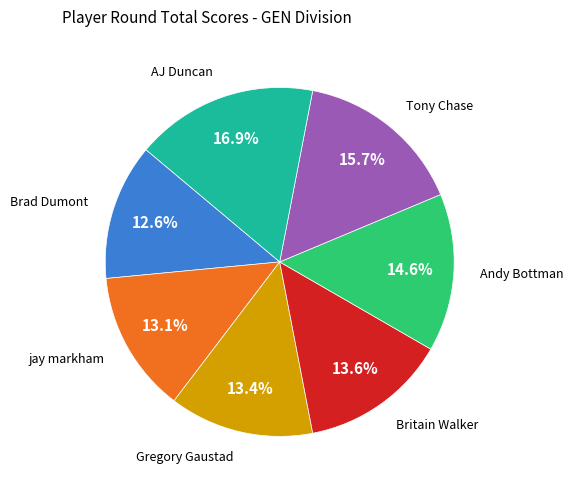

Is there a majority slice in this chart?

No